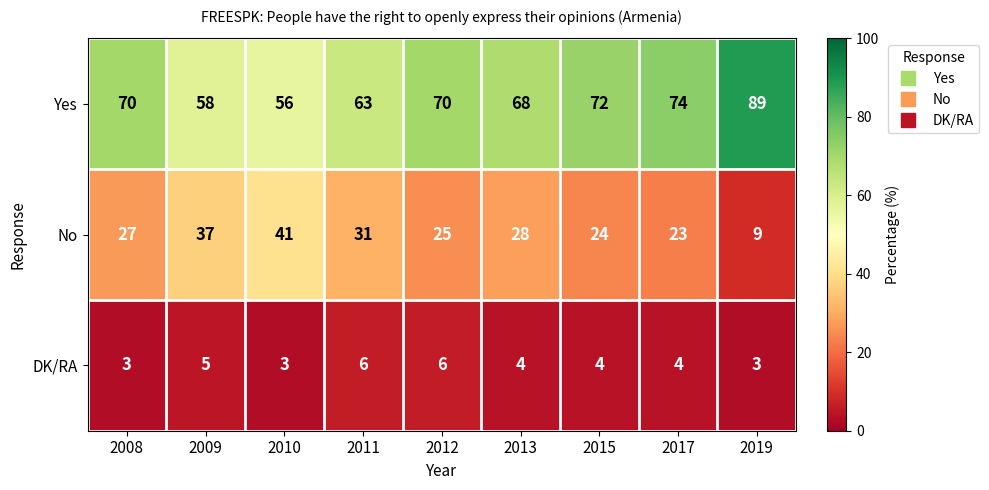

What is the average value of the No series?

27